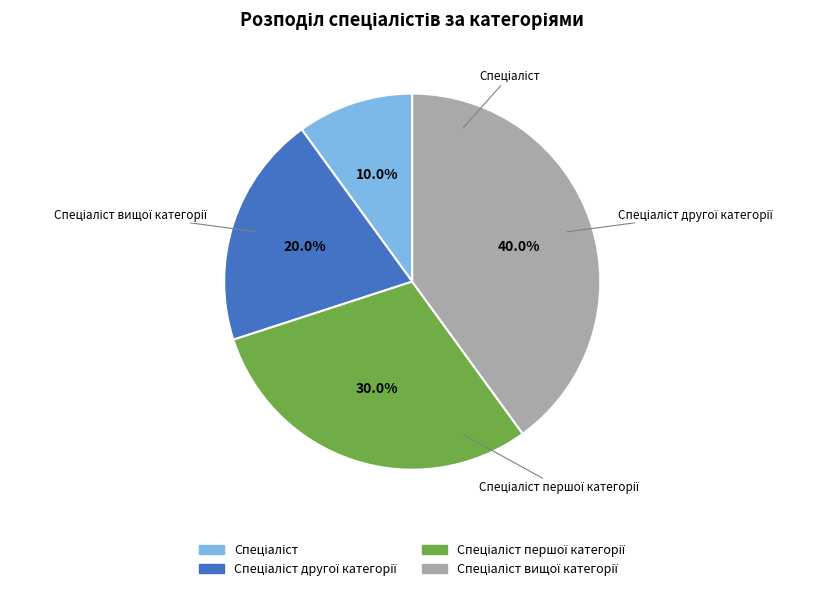

Which slice is the largest?

Спеціаліст вищої категорії